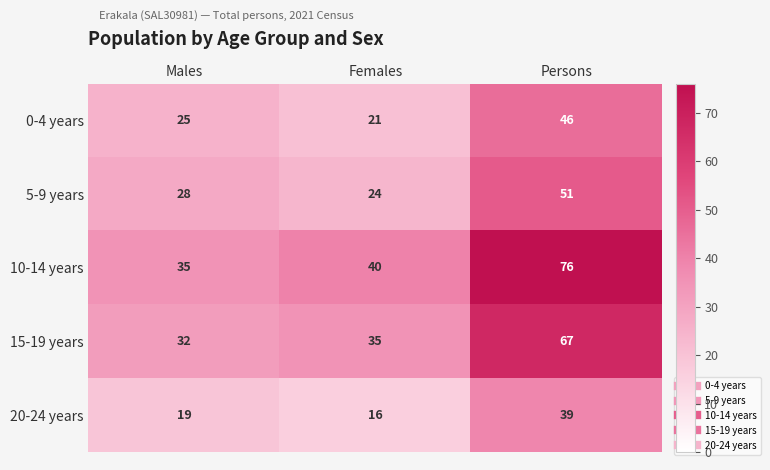

What is the minimum value shown in the chart?

16